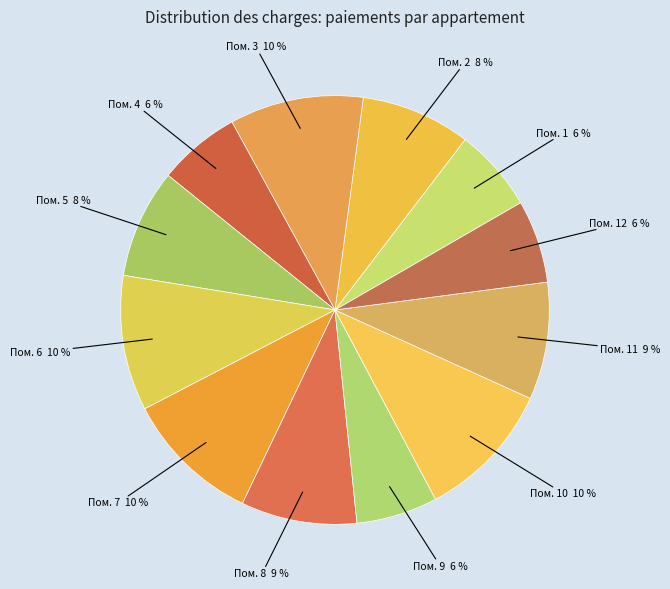

To the nearest percent, what percentage of the pie is Пом. 10?

10%